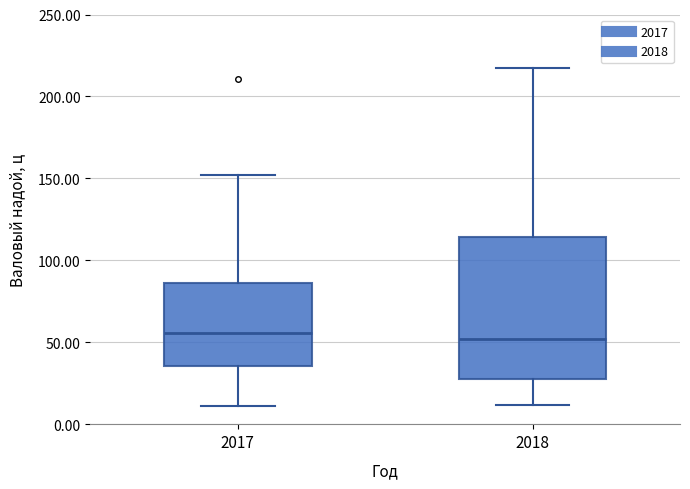

Reading left to right, read every box against the y-axis: the position of its median line, the range the box covers, and the ends of its whiskers. The values are not printed on the chart, so give them approximately, as read against the axis.

2017: median 55, box 35 to 85, whiskers 10 to 150
2018: median 50, box 30 to 115, whiskers 10 to 215